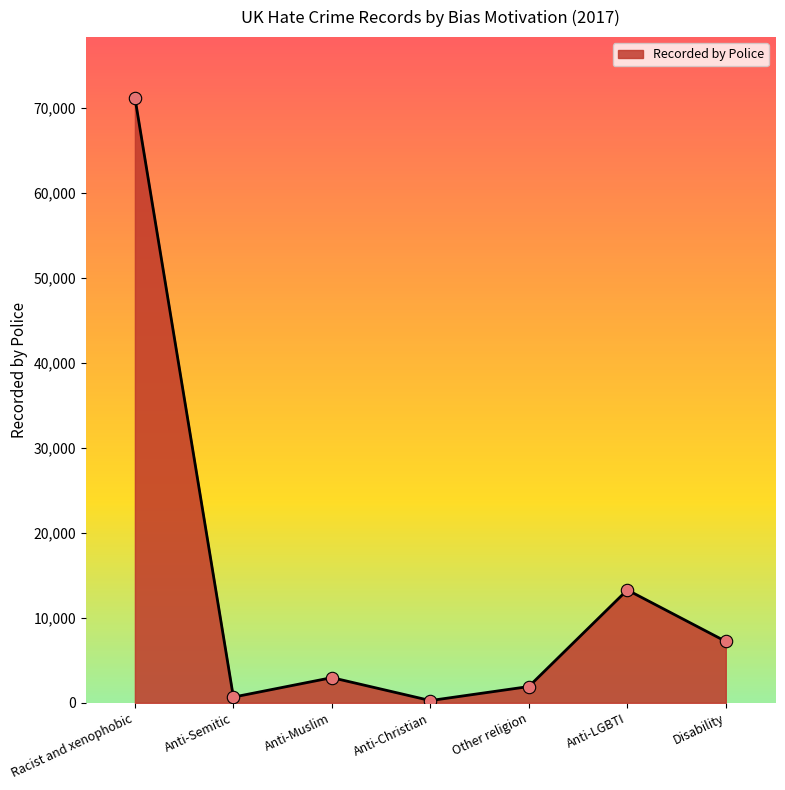

Which has a higher value, Anti-Christian or Other religion?

Other religion